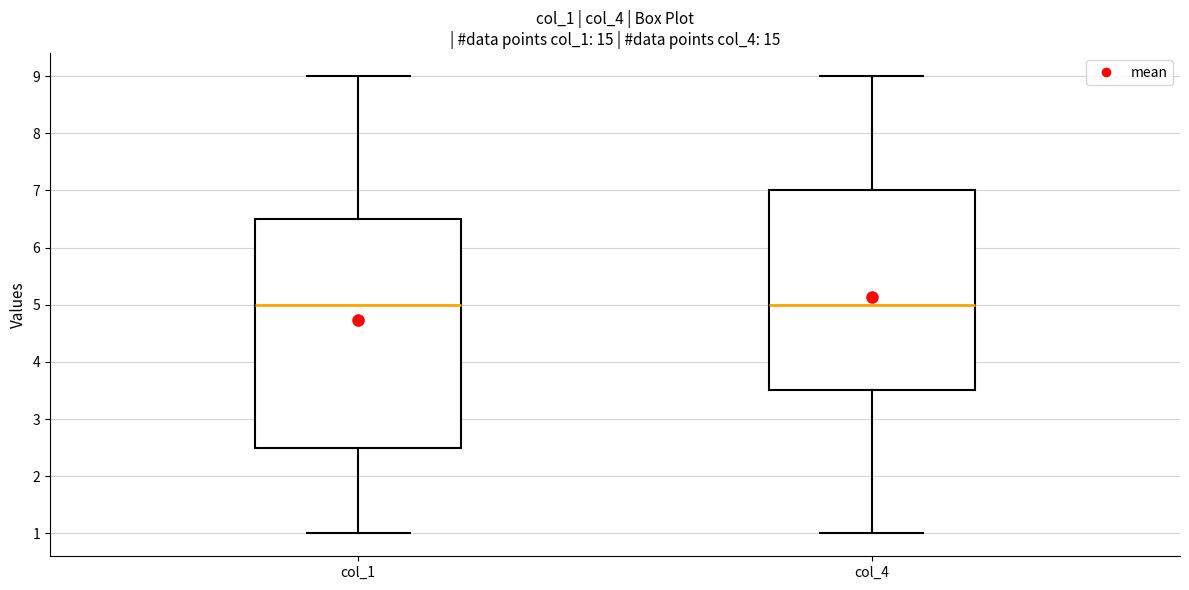

Comparing the boxes themselves (not the whiskers), which one is the tallest?

col_1